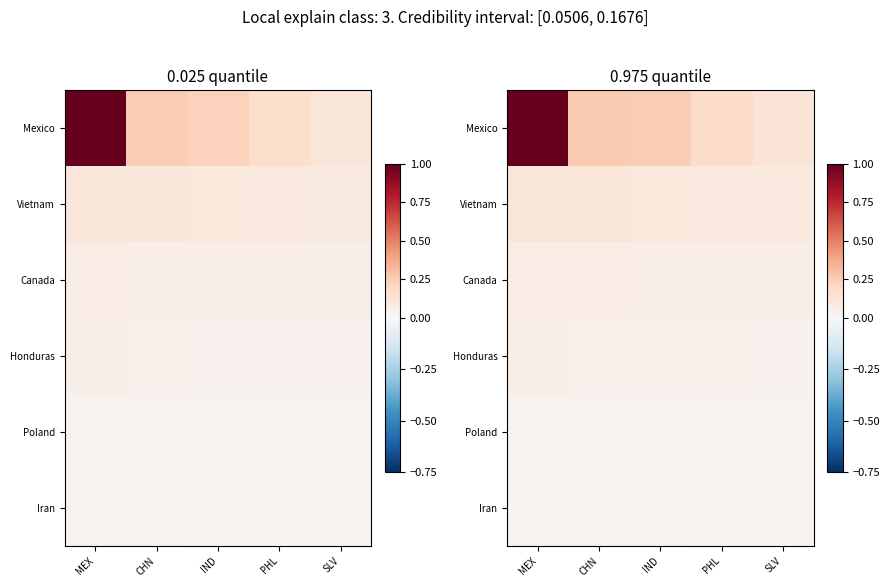

Which series has the largest total across all categories?

Mexico